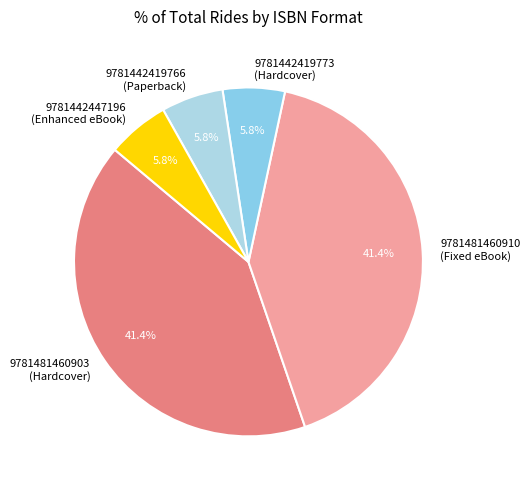

Does 9781442447196 (Enhanced eBook) represent more than half of the total?

No